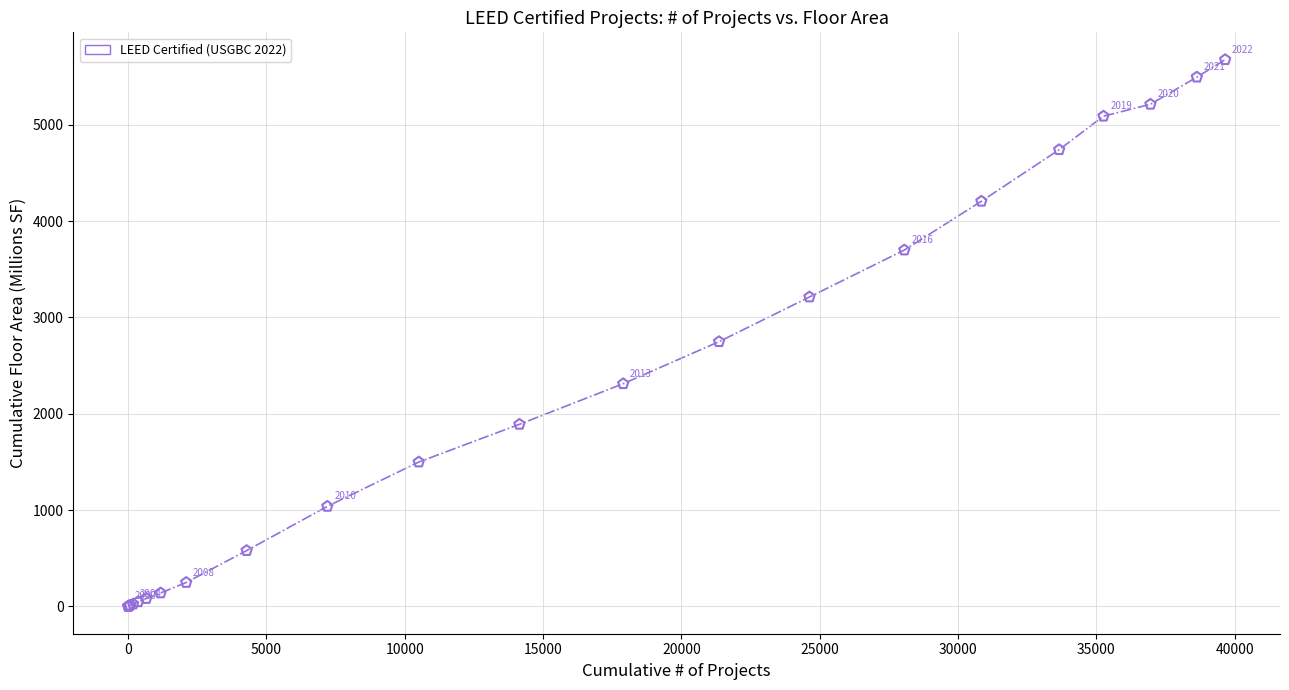

What Y value in the scatter plot is closest to 2837?

2748.3